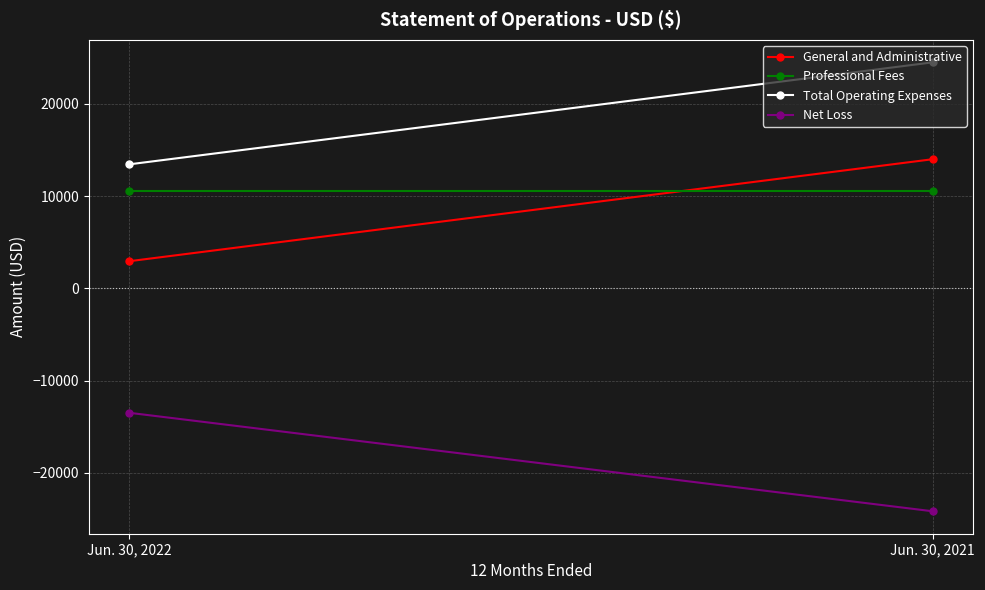

What is the total value across all series at Jun. 30, 2021?

24810